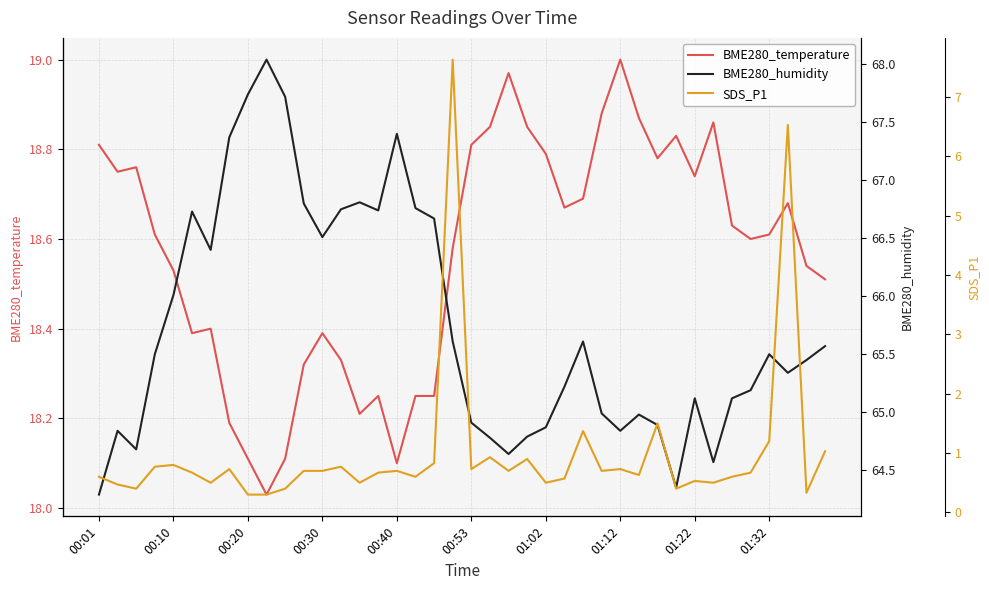

Which series has the widest spread of values?

SDS_P1